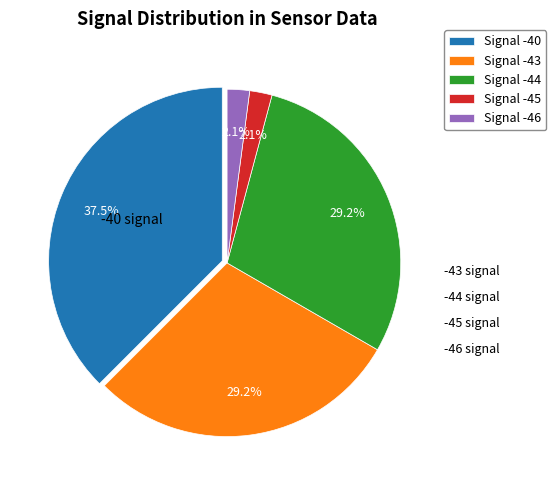

How many segments does this pie chart have?

5